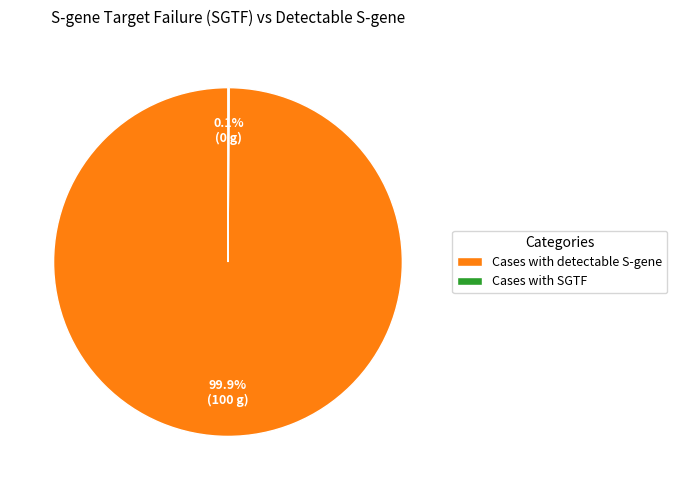

How much of the chart is everything except Cases with detectable S-gene?

0.1%